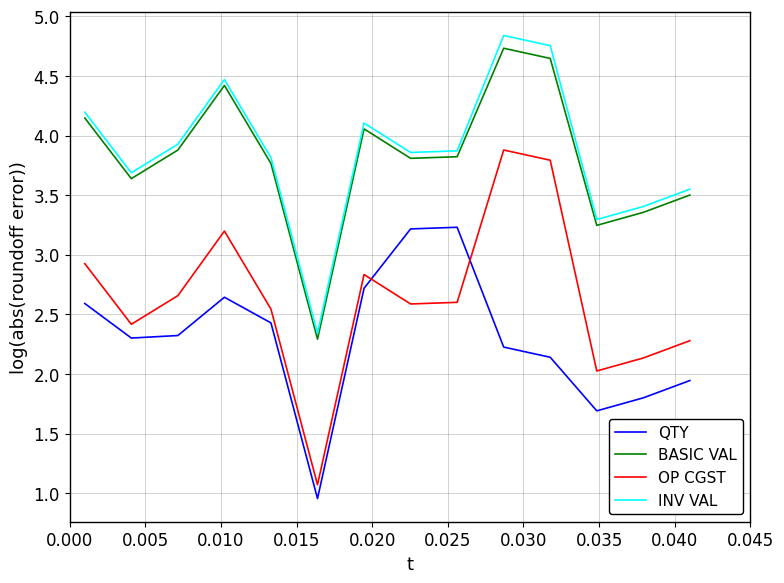

What is the lowest value of the OP CGST series?

1.1